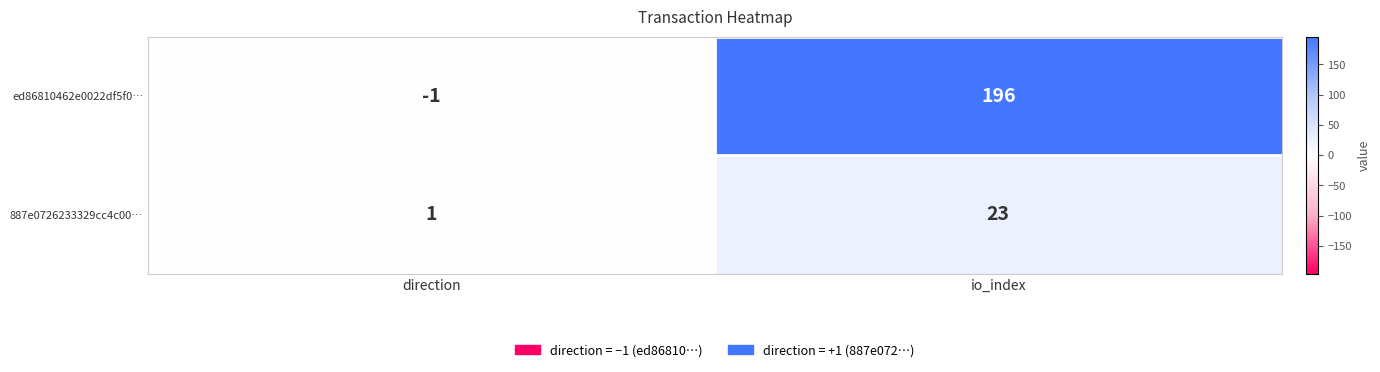

Reading left to right, list all the values displayed in this chart.

ed86810462e0022df5f0…: -1	196
887e0726233329cc4c00…: 1	23